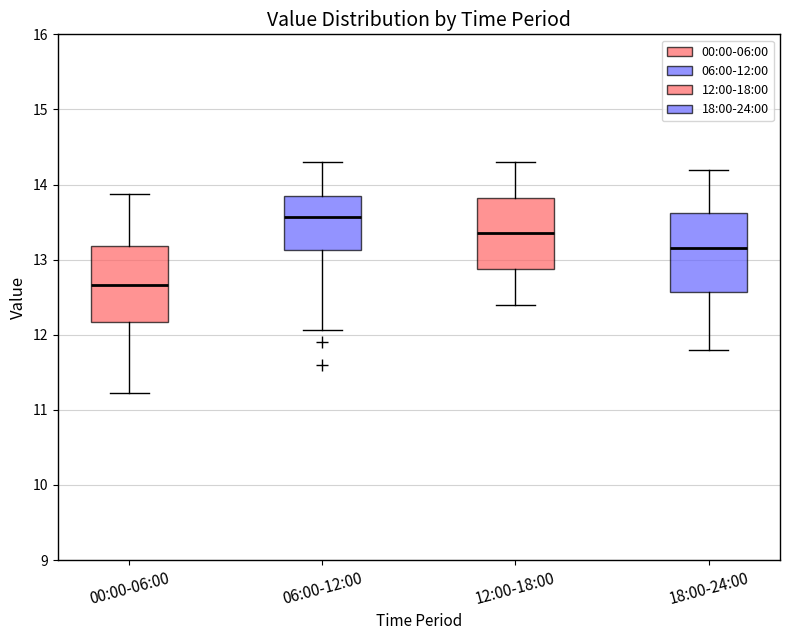

Reading left to right, read every box against the y-axis: the position of its median line, the range the box covers, and the ends of its whiskers. The values are not printed on the chart, so give them approximately, as read against the axis.

00:00-06:00: median 12.7, box 12.2 to 13.2, whiskers 11.2 to 13.9
06:00-12:00: median 13.6, box 13.1 to 13.8, whiskers 12.1 to 14.3
12:00-18:00: median 13.4, box 12.9 to 13.8, whiskers 12.4 to 14.3
18:00-24:00: median 13.2, box 12.6 to 13.6, whiskers 11.8 to 14.2